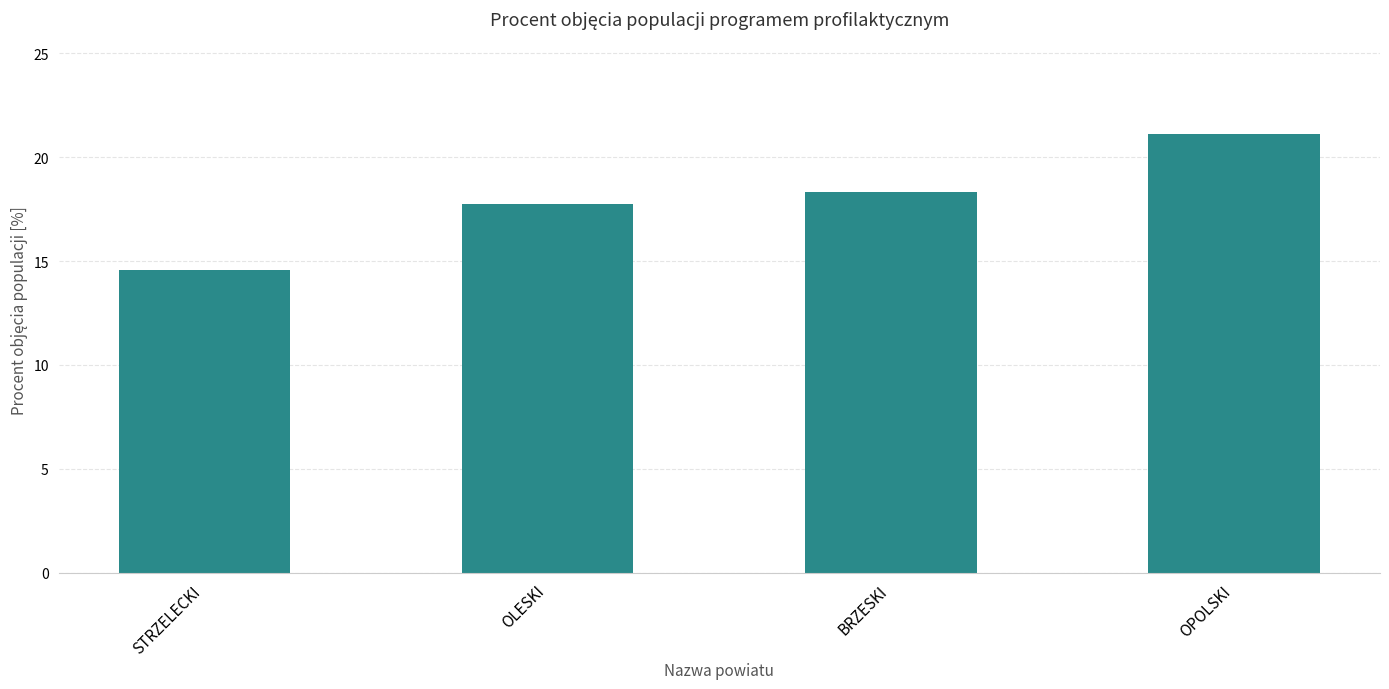

How many bars are there in total?

4